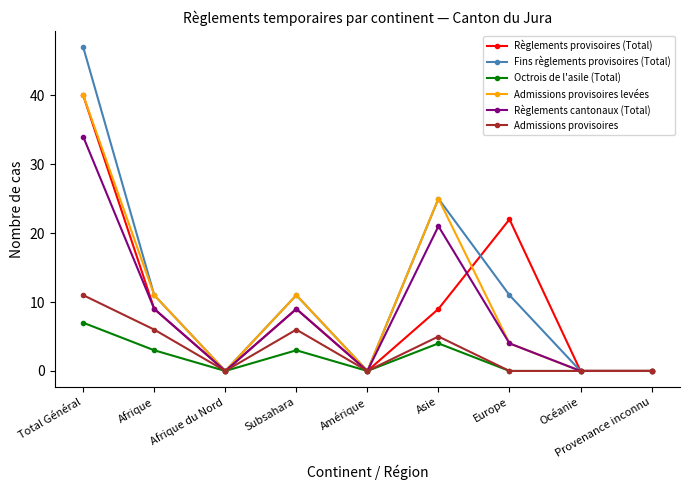

What is the highest value of the Fins règlements provisoires (Total) series?

47